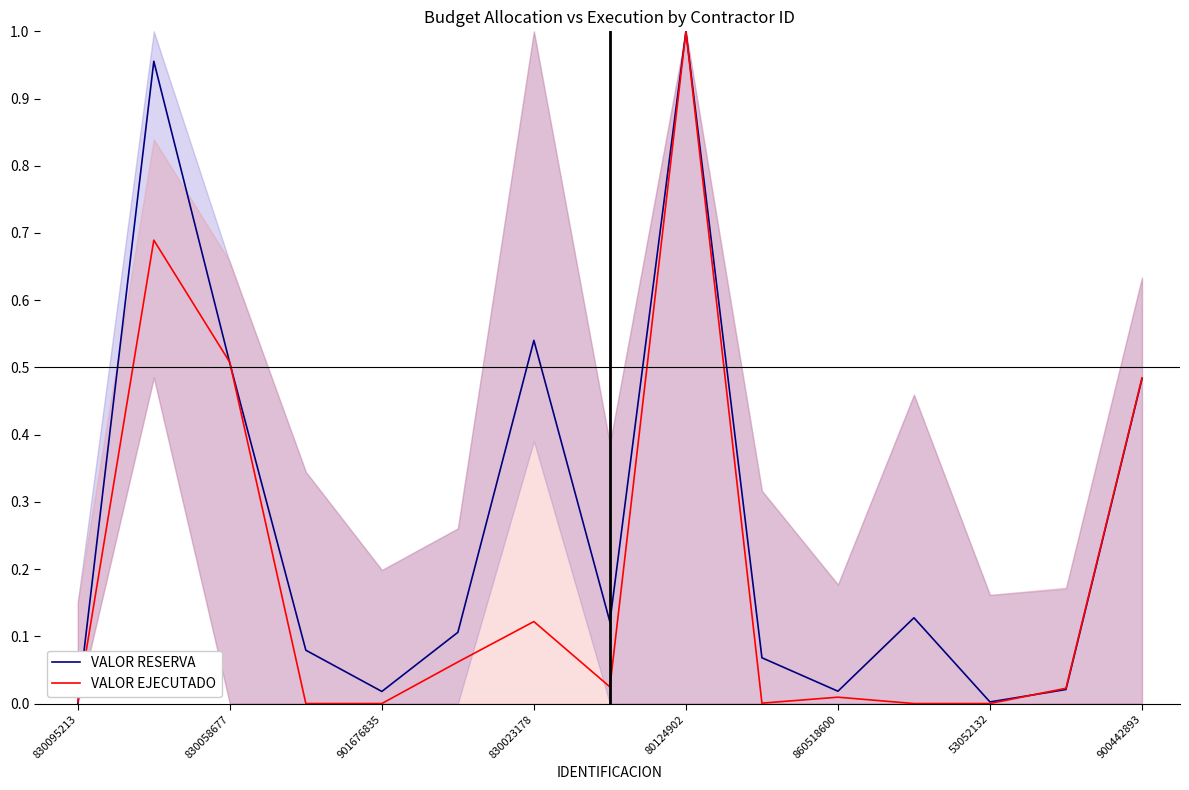

Between 900442893 and 9, which series saw the biggest shift?

VALOR RESERVA